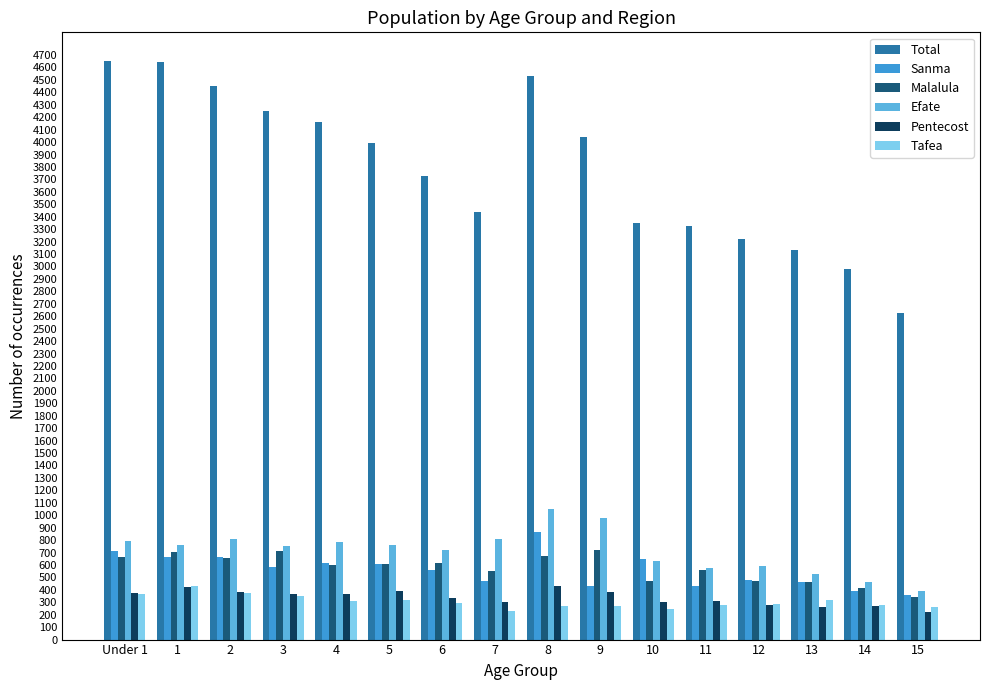

Count the number of data series in this chart.

6